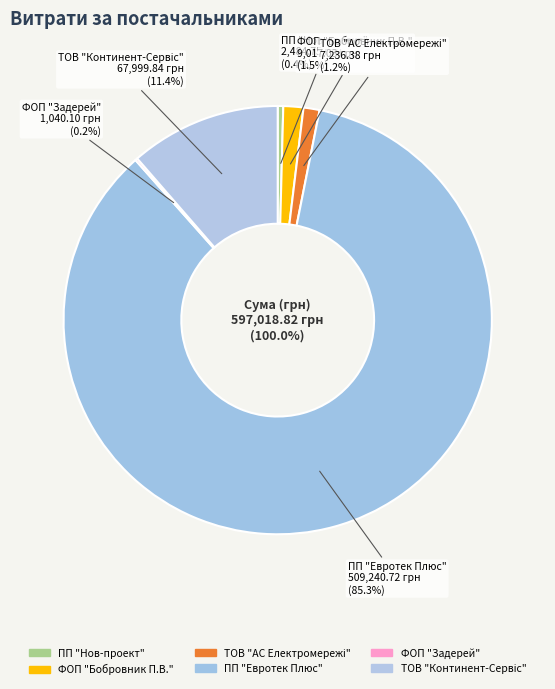

Rank the categories by value from highest to lowest.

ПП "Евротек Плюс", ТОВ "Континент-Сервіс", ФОП "Бобровник П.В.", ТОВ "АС Електромережі", ПП "Нов-проект", ФОП "Задерей"